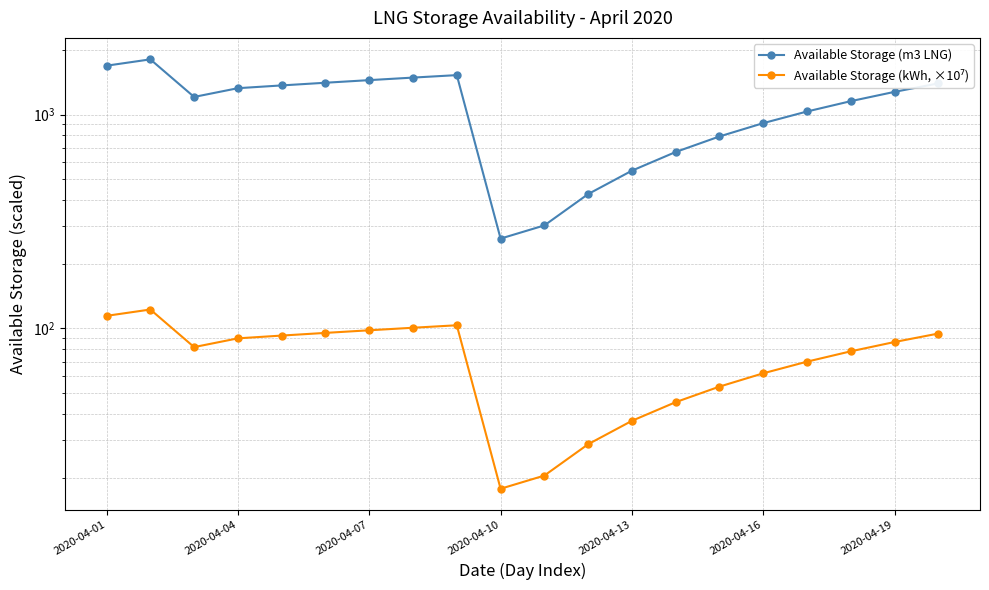

What position from the right is 2020-04-13?

8